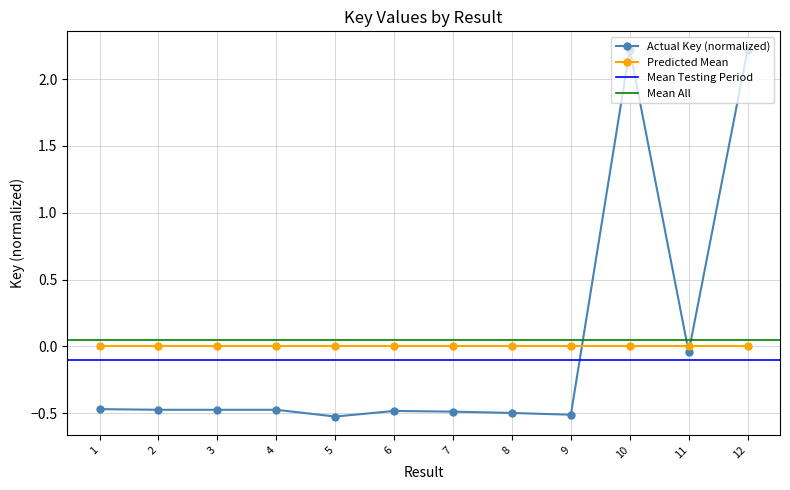

Reading left to right, what are all the values shown in this chart?

1=-0.5	2=-0.5	3=-0.5	4=-0.5	5=-0.5	6=-0.5	7=-0.5	8=-0.5	9=-0.5	10=2.2	11=-0.0	12=2.2